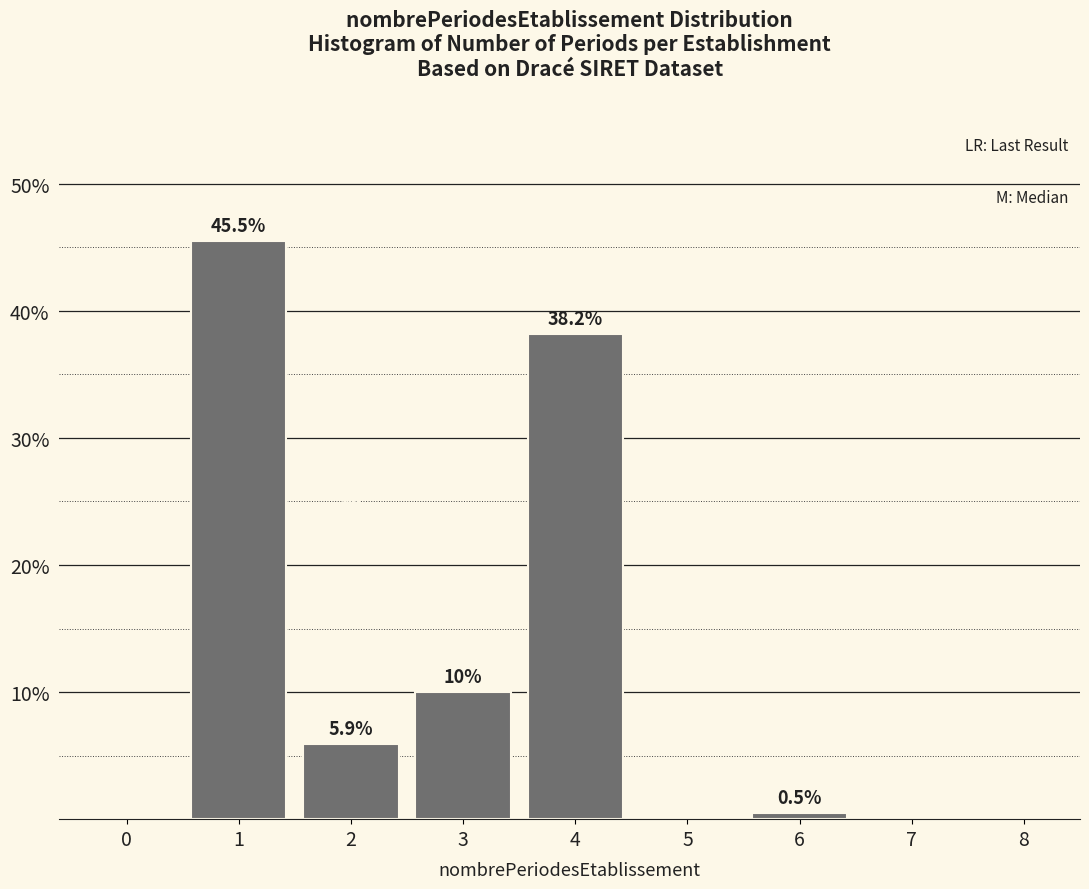

Reading right to left, transcribe all the data shown in this chart.

7=0.0	6=0.5	5=0.0	4=38.2	3=10.0	2=5.9	1=45.5	0=0.0